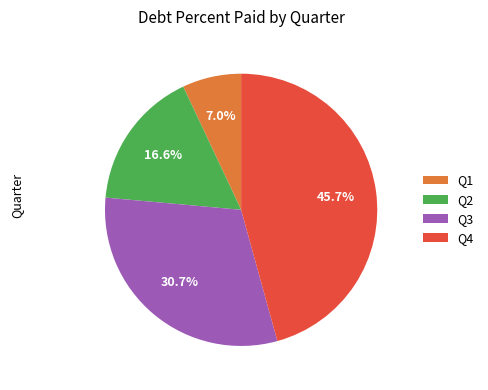

How many slices are in this pie chart?

4